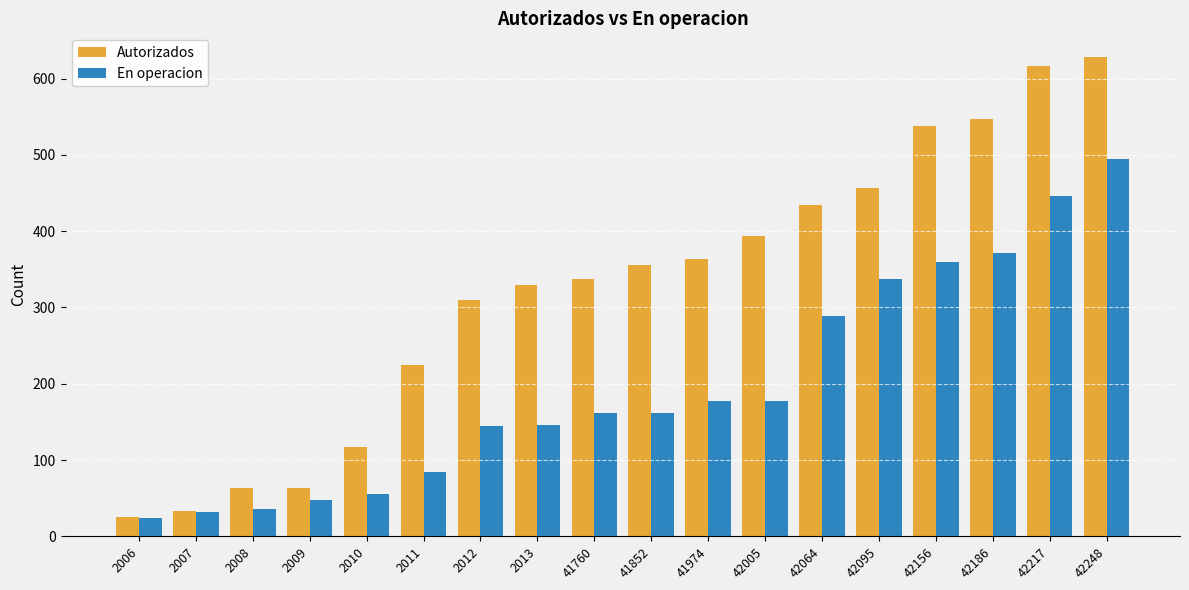

Read the Autorizados value at 2010.

117